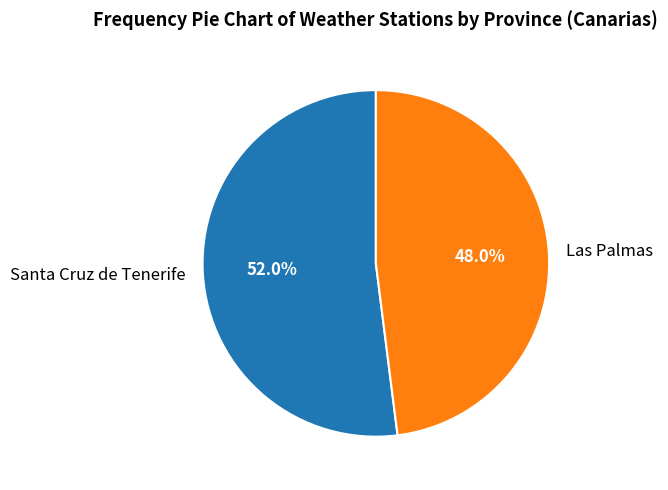

Which category accounts for the majority?

Santa Cruz de Tenerife